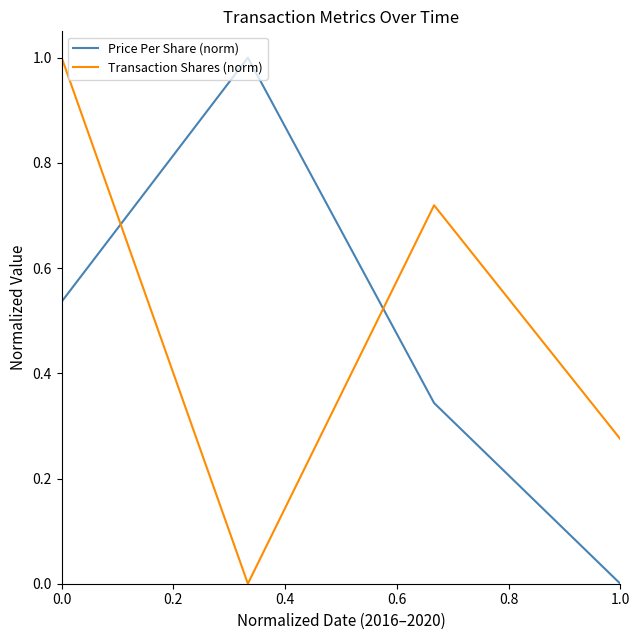

How many intersections are there between Transaction Shares (norm) and Price Per Share (norm)?

2